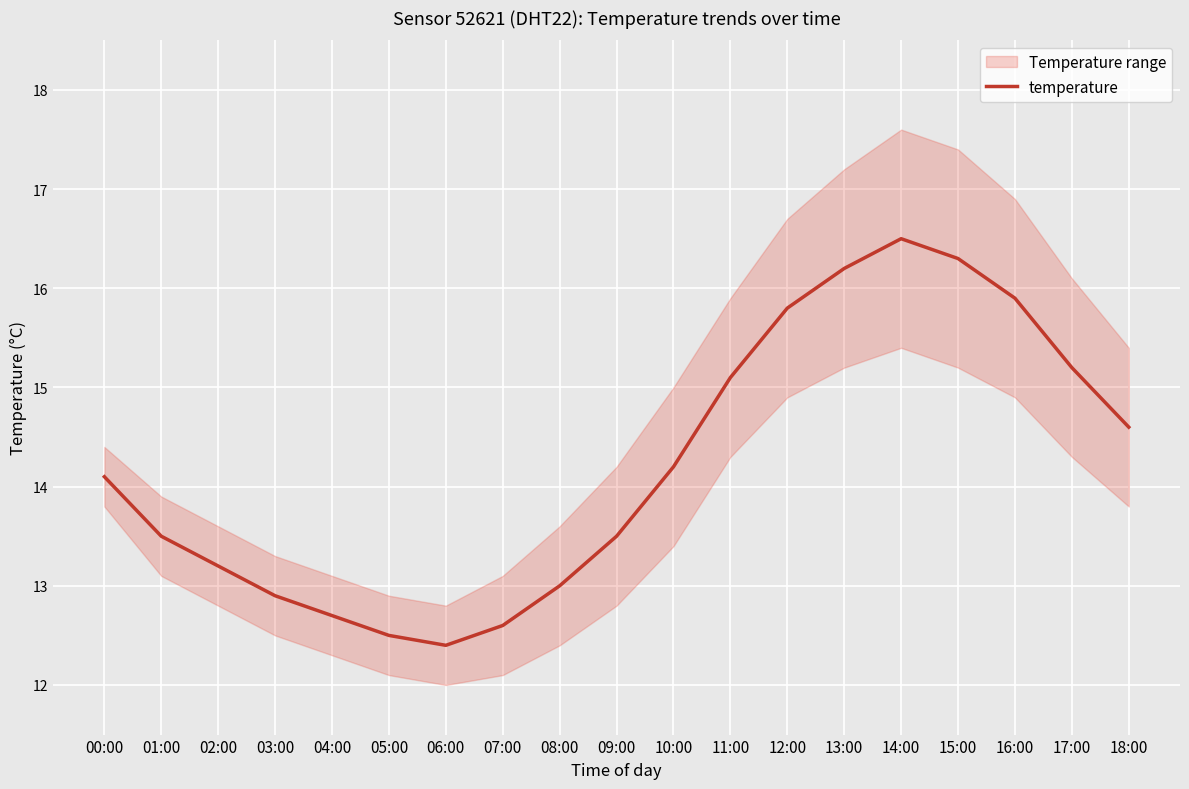

Does the chart display data point markers on the line(s)?

No